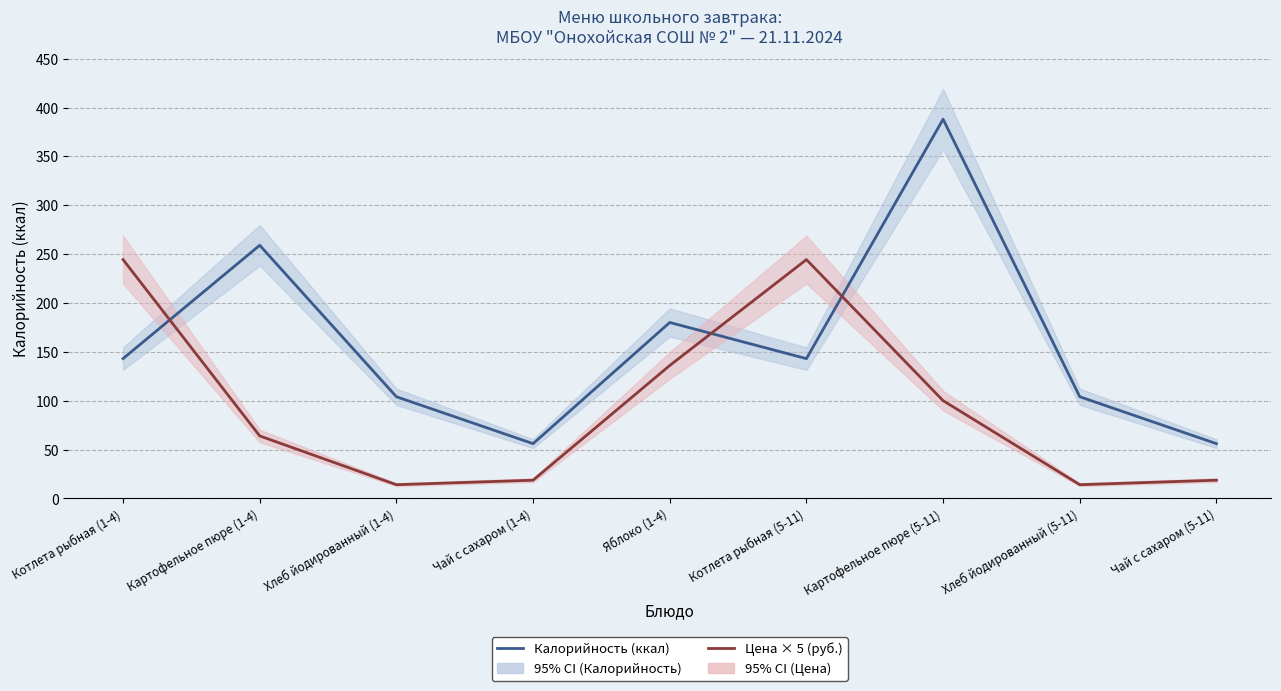

Between Котлета рыбная (1-4) and Чай с сахаром (1-4), which is larger?

Котлета рыбная (1-4)